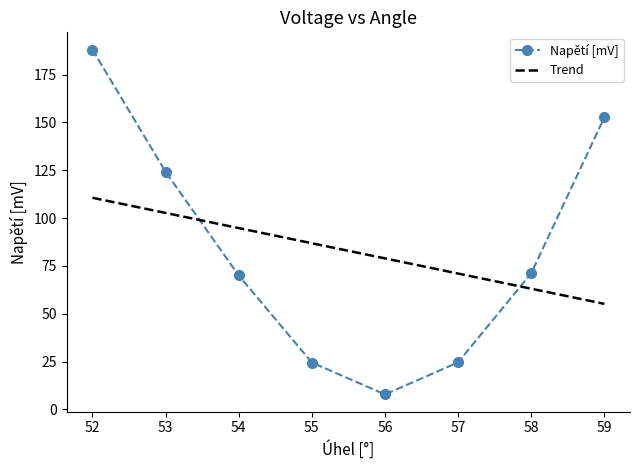

At 57, list the series in order from largest to smallest.

Trend, Napětí [mV]